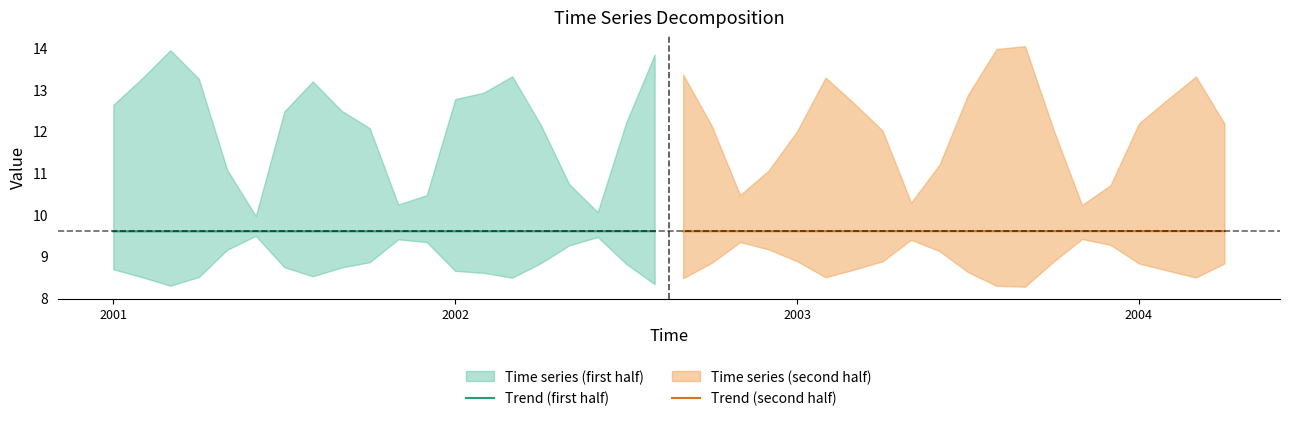

What is the value of the Trend (first half) point at the 19th from the left?

9.6